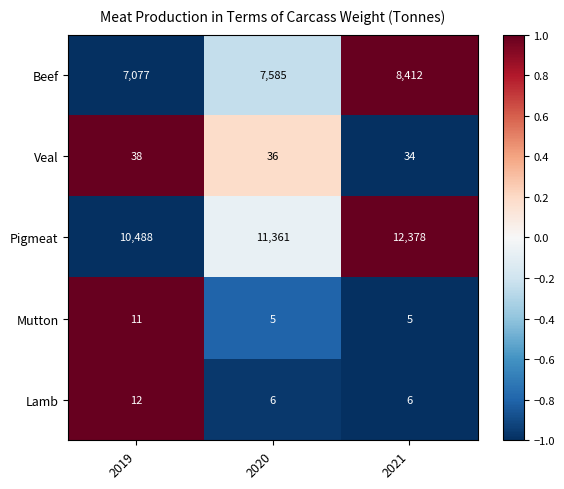

What is the smallest value displayed?

5